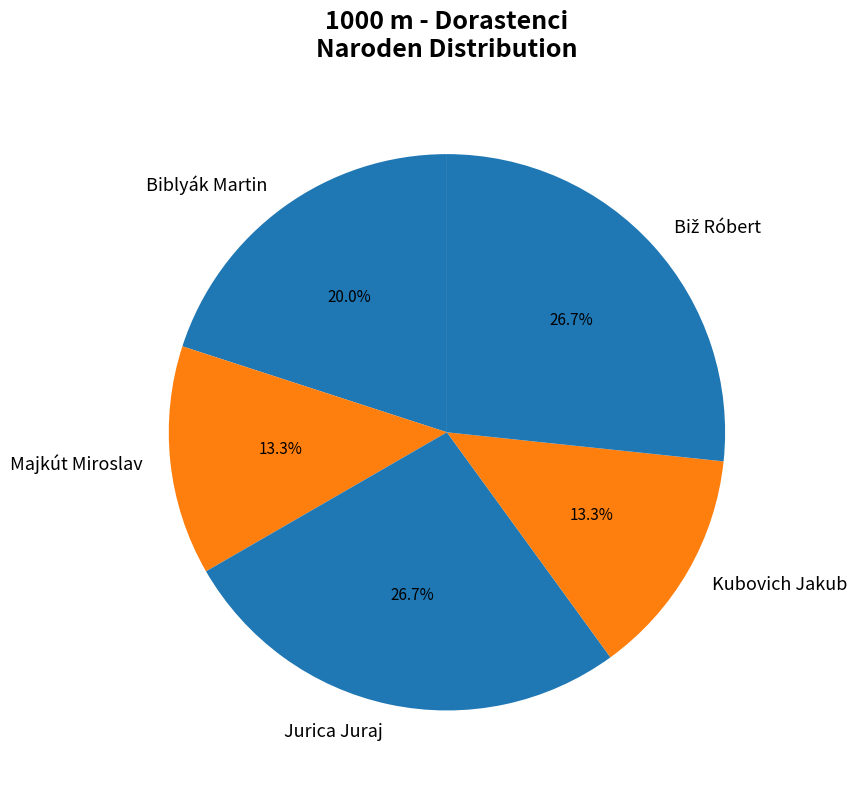

Approximately how many times larger is the value at Majkút Miroslav compared to Kubovich Jakub?

1.0